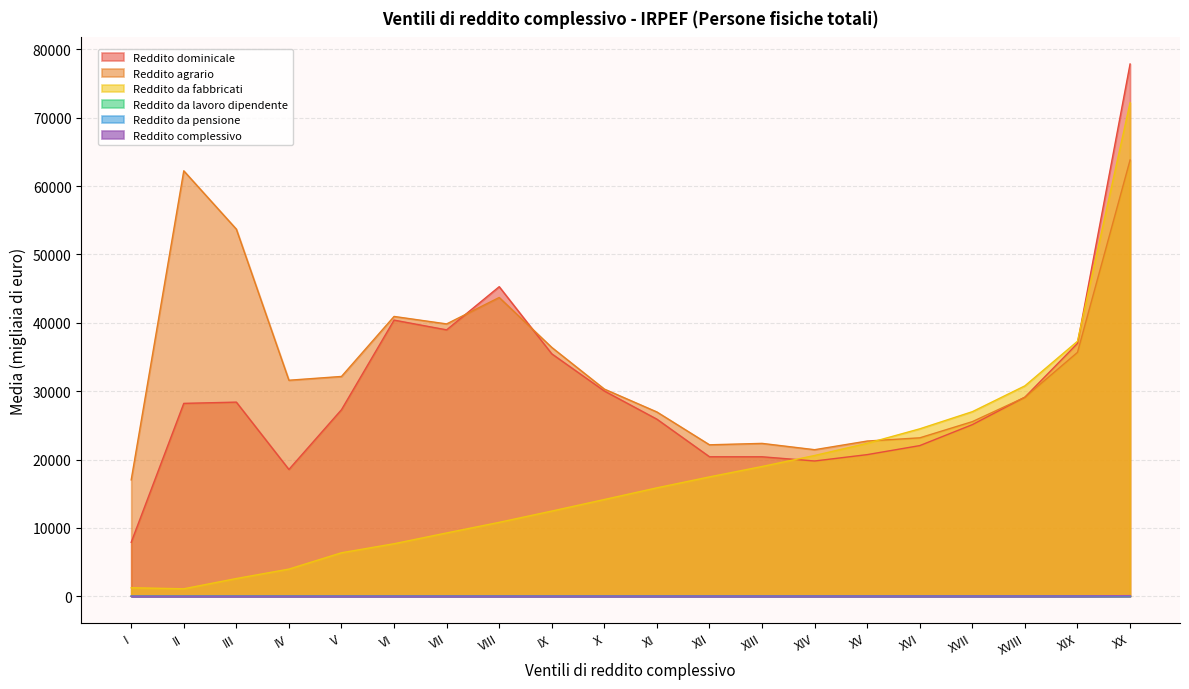

What is the difference between the highest and lowest values at VIII?

45274.3